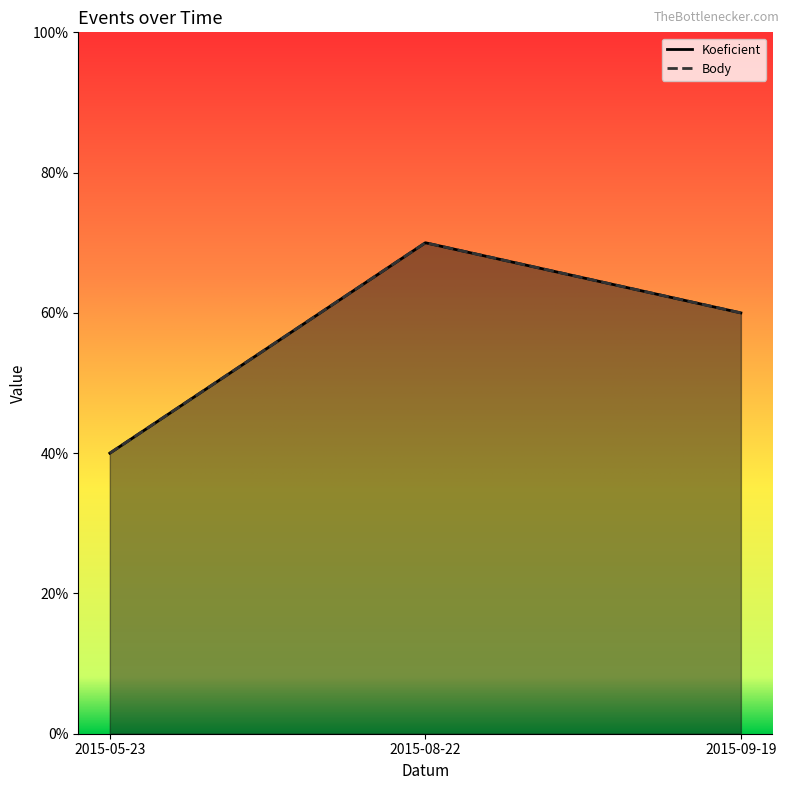

Is it true that Body equals 6 at 2015-09-19?

True